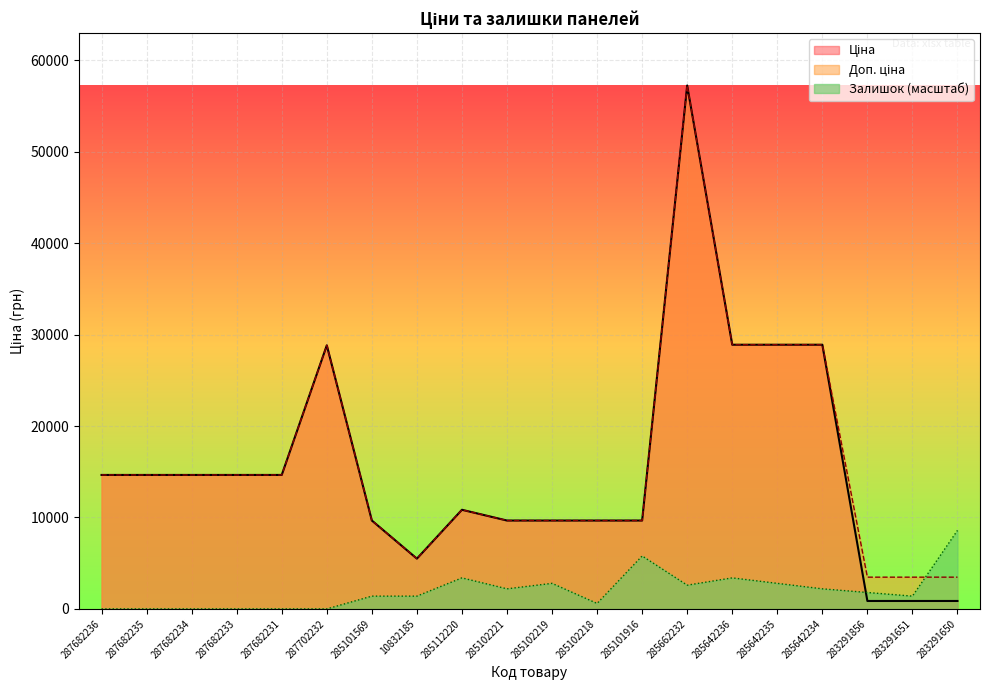

The Доп. ціна series shows 28890.3 at 285642235. True or false?

True